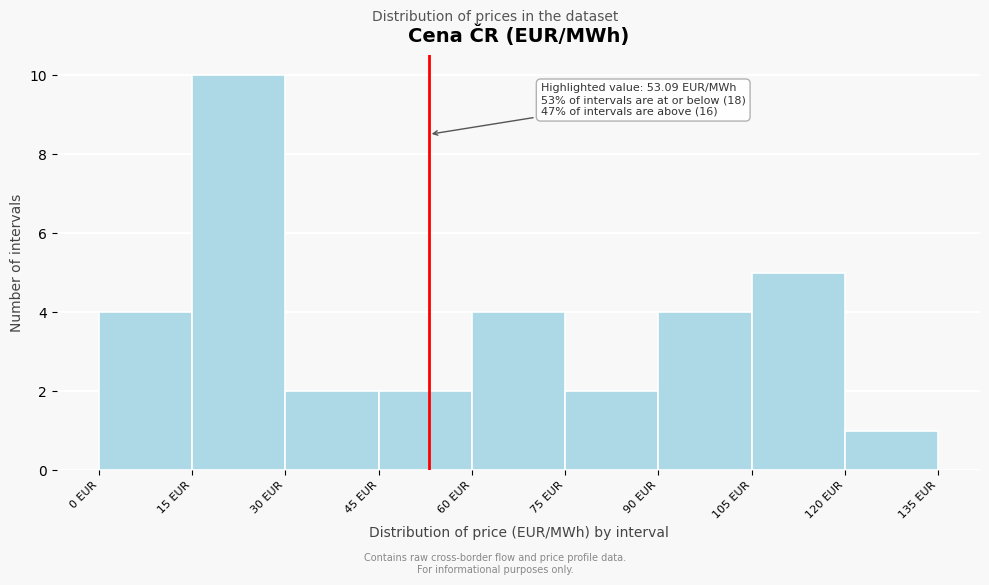

Over which range of the x-axis is the bar tallest?

15 to 30